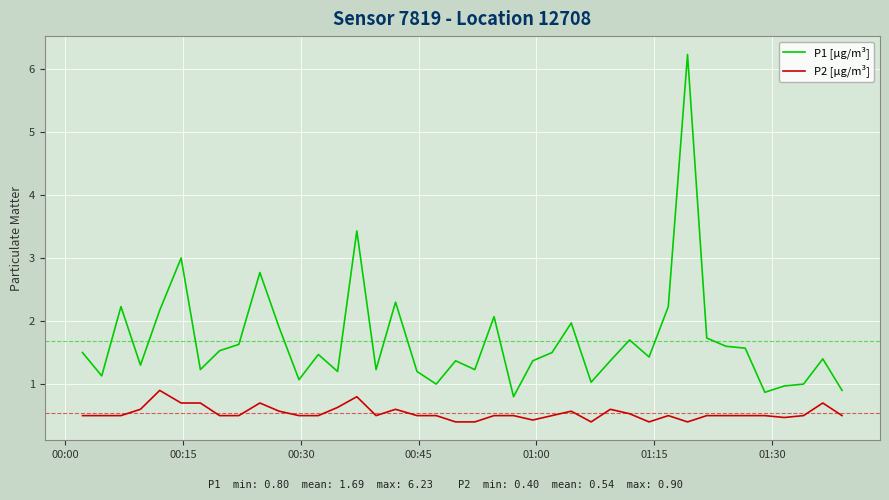

Rank the series by their maximum value, from lowest to highest.

P2 [µg/m³], P1 [µg/m³]